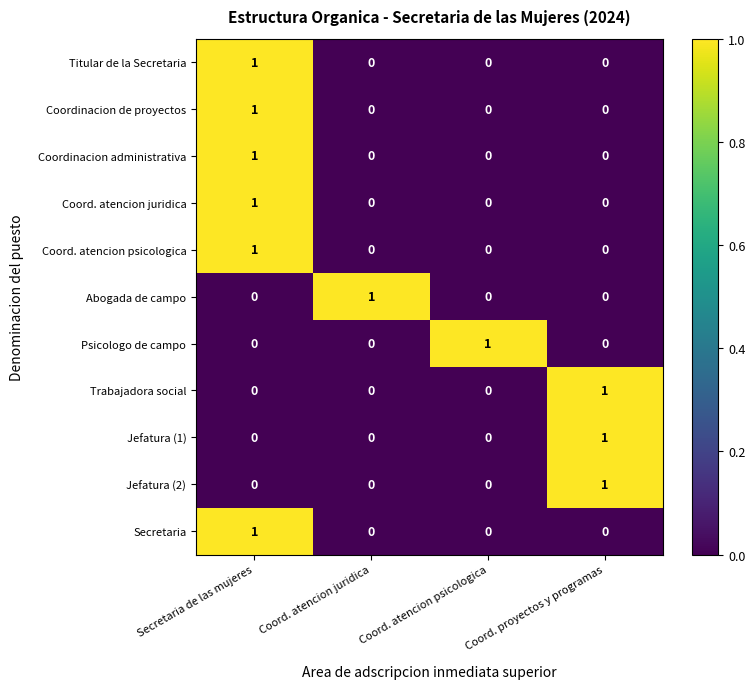

At which label does Trabajadora social reach its peak?

Coord. proyectos y programas